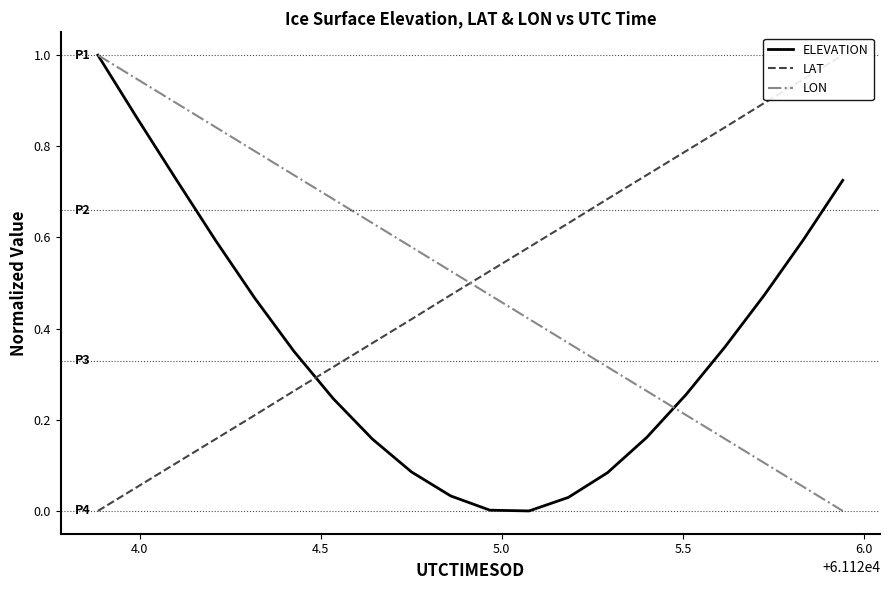

What is the average value of the ELEVATION series?

0.4